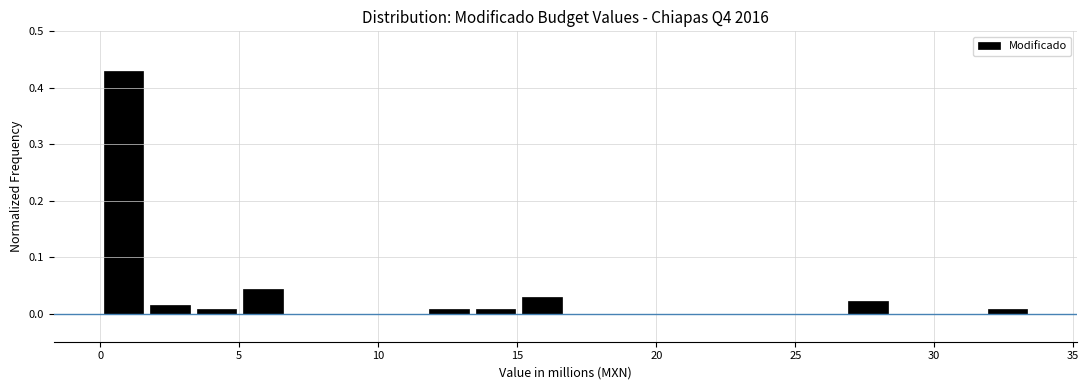

Around what value on the x-axis is the tallest bar? Give the approximate position of its centre, as read against the axis.

1.0